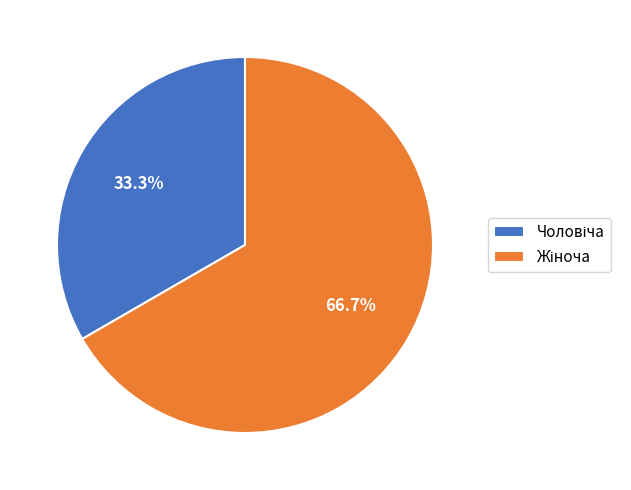

Is there any slice that represents more than half of the pie?

Yes